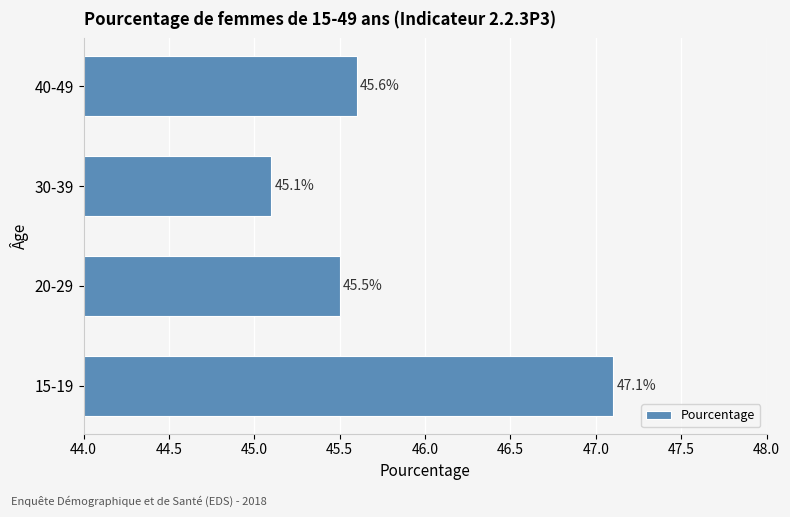

Reading bottom to top, what are all the values shown in this chart?

15-19=47.1	20-29=45.5	30-39=45.1	40-49=45.6